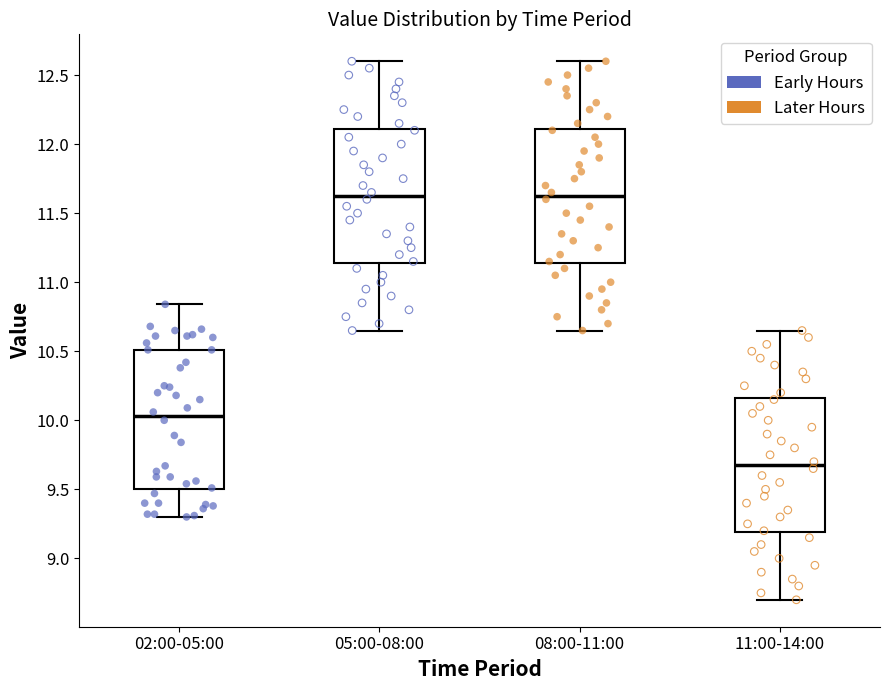

Reading left to right, read every box against the y-axis: the position of its median line, the range the box covers, and the ends of its whiskers. The values are not printed on the chart, so give them approximately, as read against the axis.

02:00-05:00: median 10.05, box 9.50 to 10.50, whiskers 9.30 to 10.85
05:00-08:00: median 11.65, box 11.15 to 12.10, whiskers 10.65 to 12.60
08:00-11:00: median 11.65, box 11.15 to 12.10, whiskers 10.65 to 12.60
11:00-14:00: median 9.70, box 9.20 to 10.15, whiskers 8.70 to 10.65